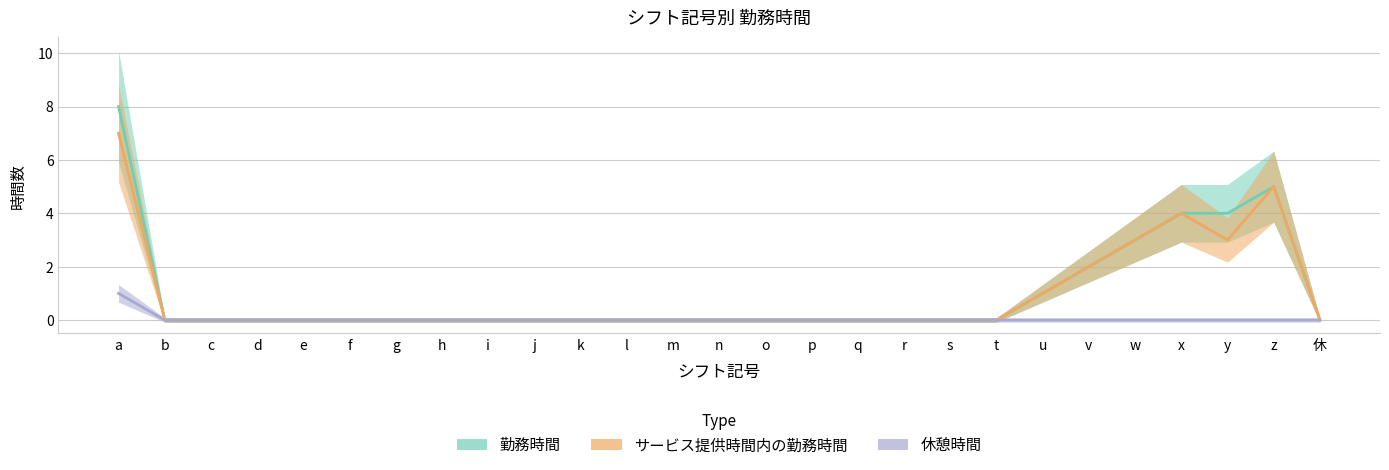

What are all the series names shown in the legend?

勤務時間, サービス提供時間内の勤務時間, 休憩時間